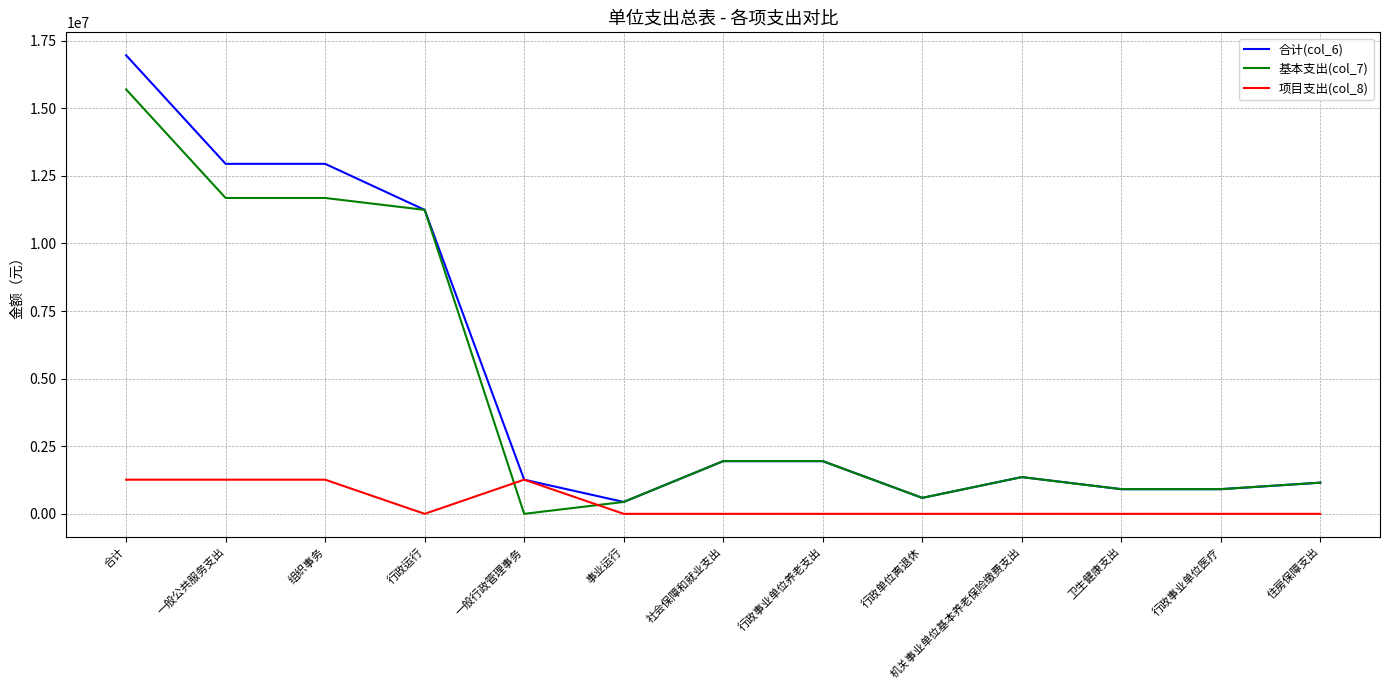

Which series has the largest range (max minus min)?

合计(col_6)